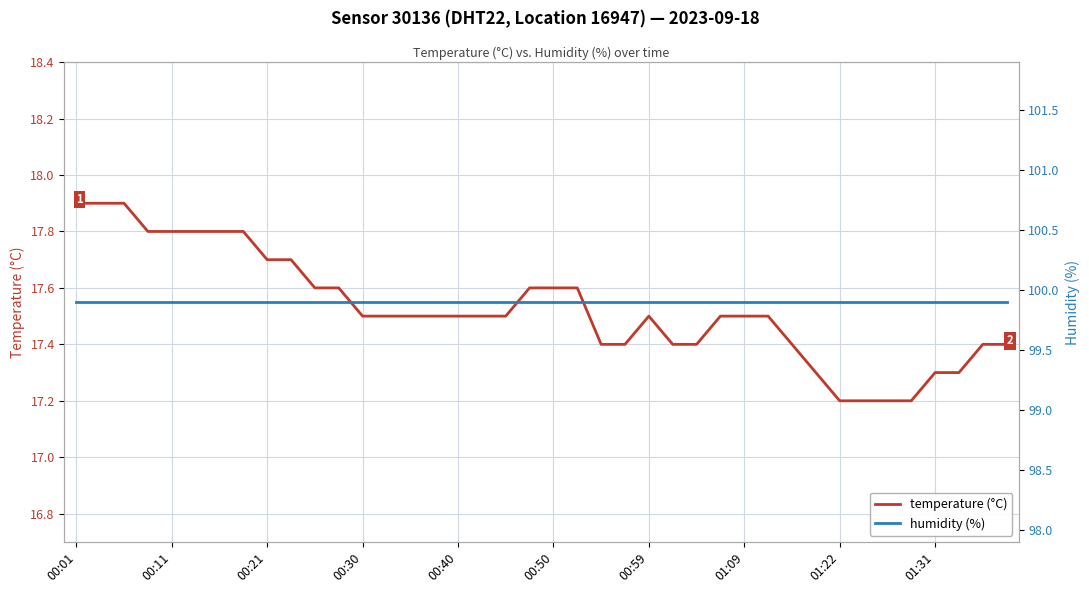

True or false: temperature (°C) has a value of 17.6 at 00:50.

True